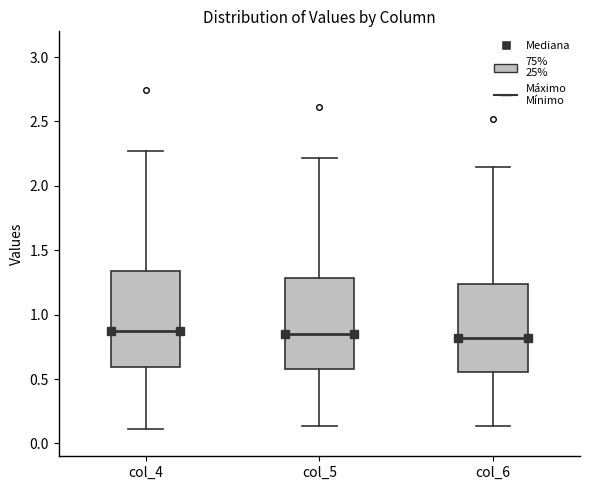

Reading left to right, transcribe this box plot: for each box, give where its median line is, the range the box spans, and where its two whiskers end, as read against the y-axis. The values are not printed on the chart, so give them approximately, as read against the axis.

col_4: median 0.85, box 0.60 to 1.35, whiskers 0.10 to 2.25
col_5: median 0.85, box 0.60 to 1.30, whiskers 0.15 to 2.20
col_6: median 0.80, box 0.55 to 1.25, whiskers 0.15 to 2.15